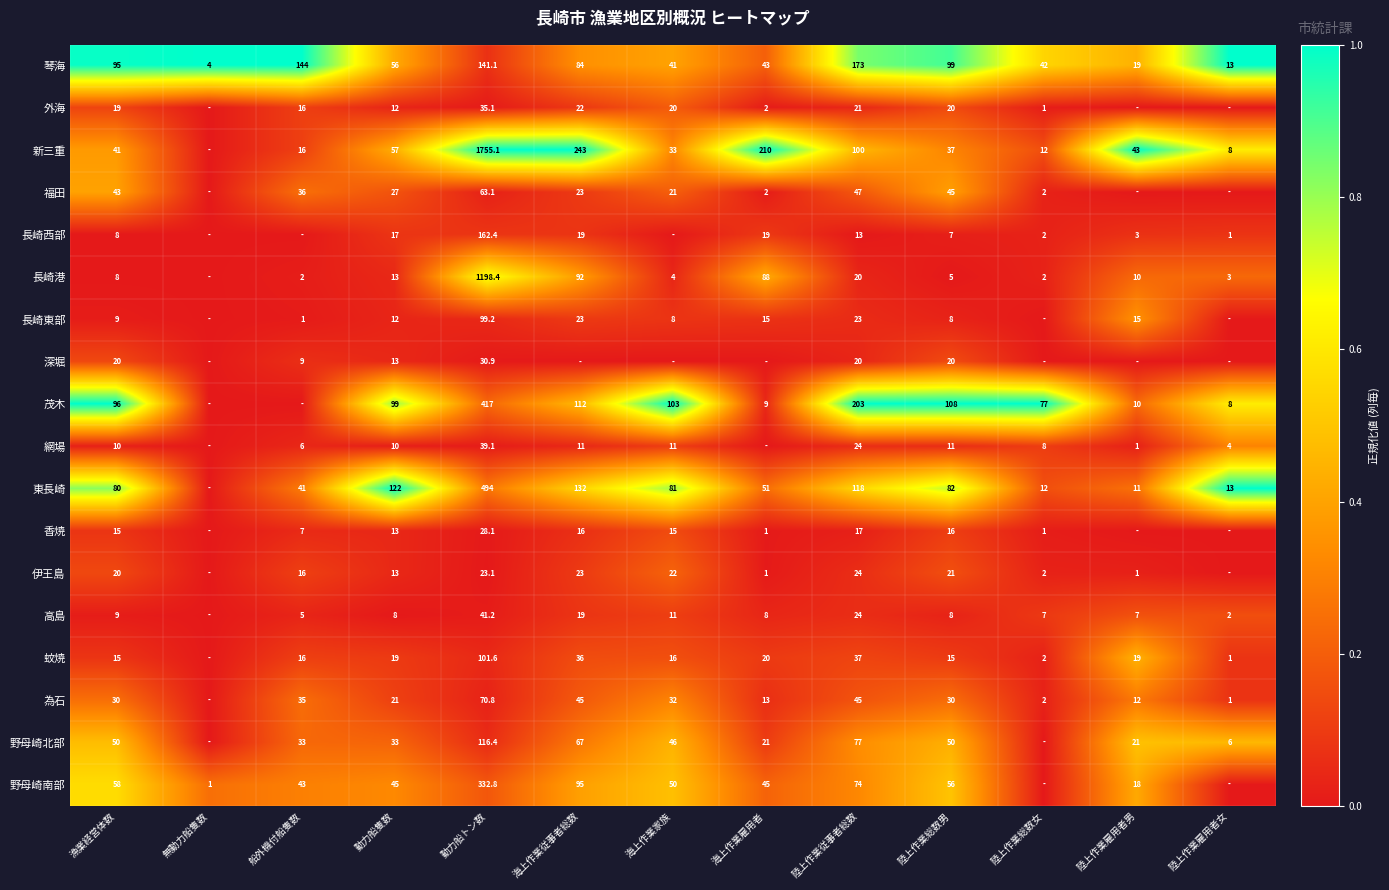

What is the total value across all series at 陸上作業総数男?

638.0